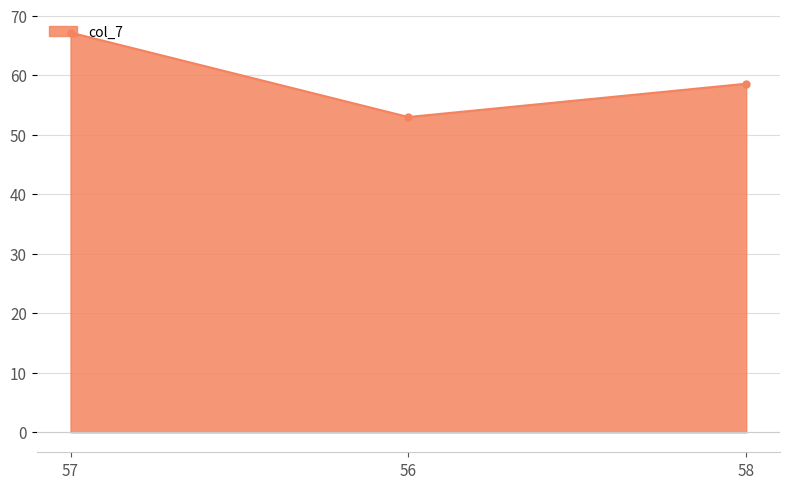

The chart shows a value of 26.0 at 56. True or false?

False